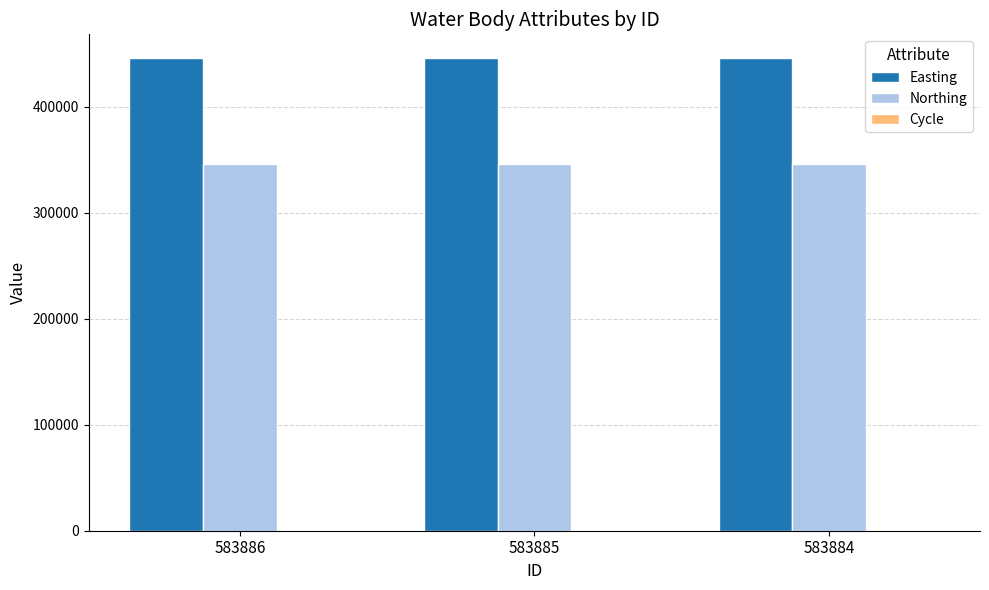

True or false: Northing has a value of 345480 at 583886.

True